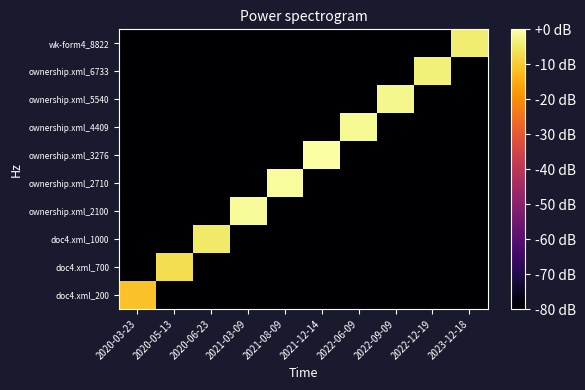

Between 2022-09-09 and 2020-03-23, which is larger?

2020-03-23